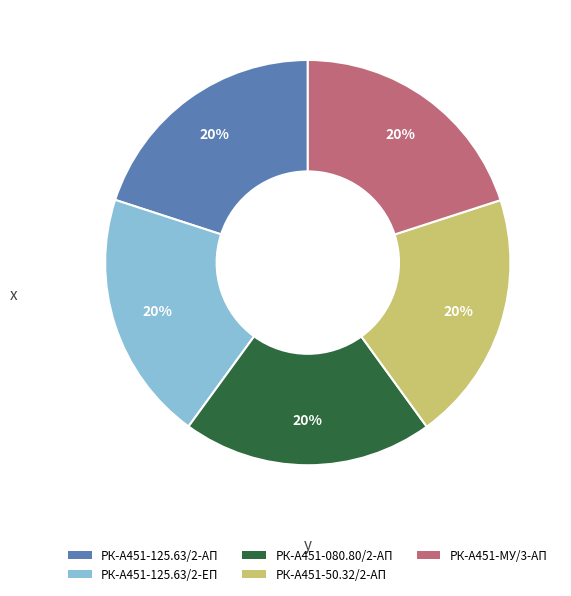

True or false: РК-А451-125.63/2-АП accounts for 20% of the total.

True